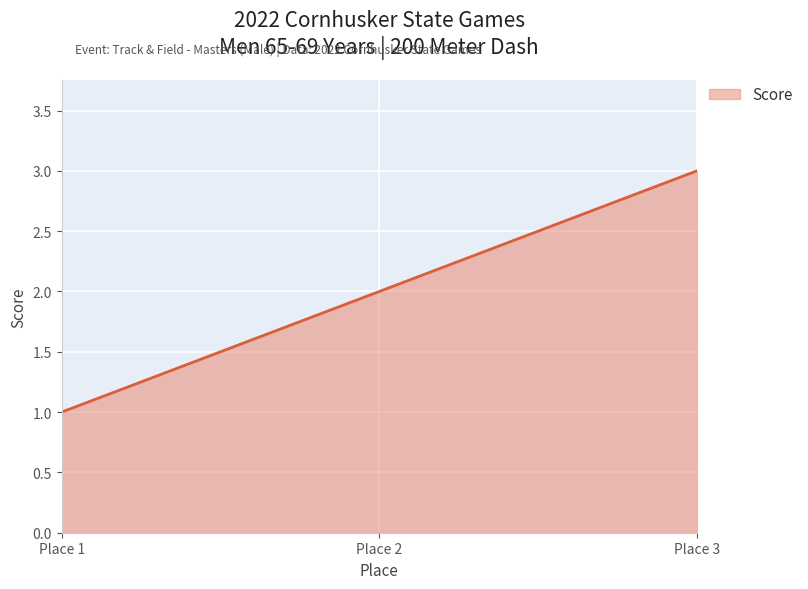

How many categories are shown in the chart?

3